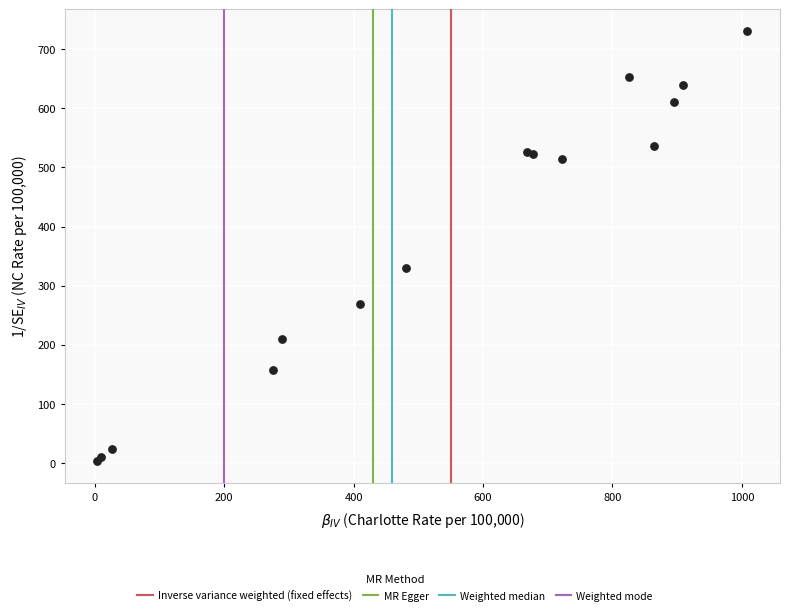

What Y value in the scatter plot is closest to 366?

329.8